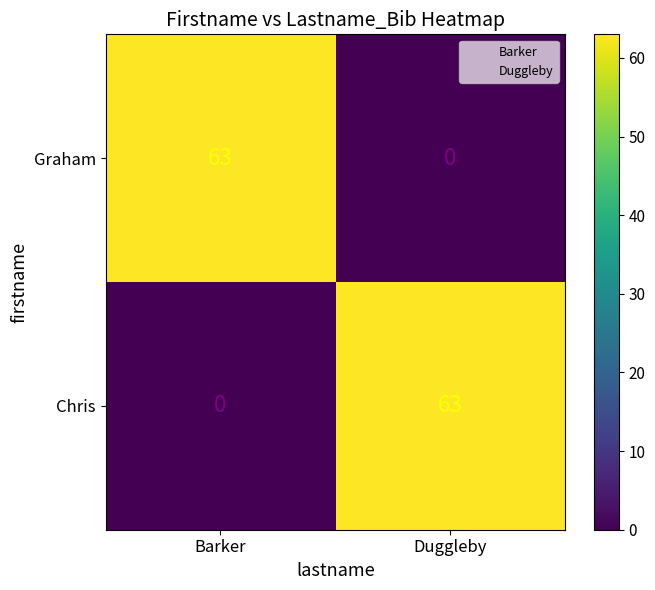

Reading left to right, extract all data points from this chart.

Graham: 63	0
Chris: 0	63